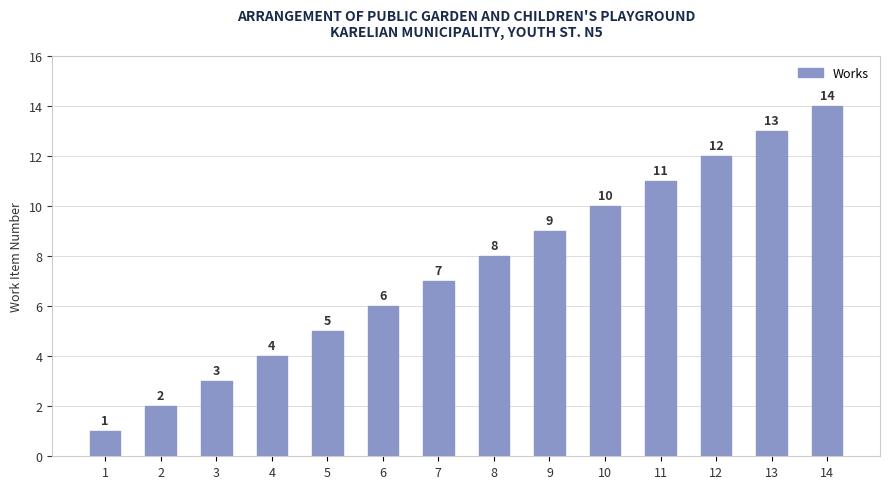

The chart shows a value of 4 at 4. True or false?

True